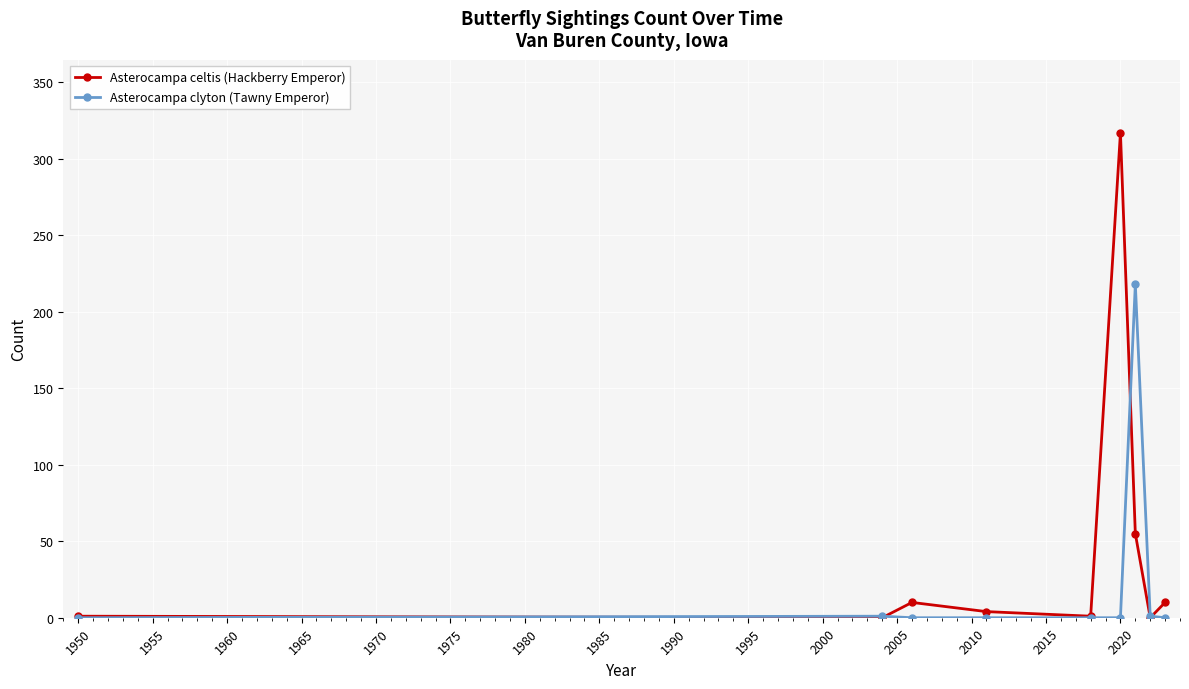

List the series in order of their overall mean, lowest first.

Asterocampa clyton (Tawny Emperor), Asterocampa celtis (Hackberry Emperor)